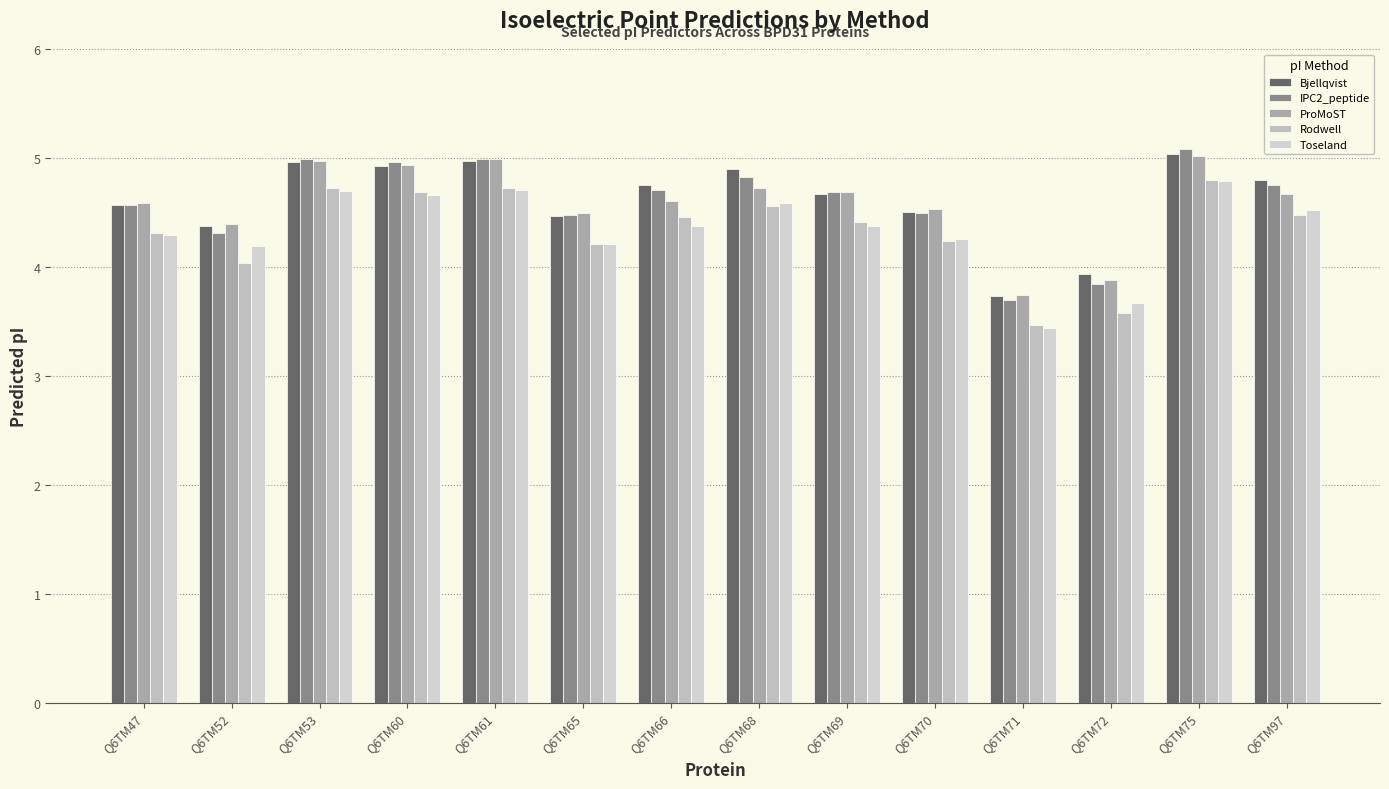

What is the lowest value of the Toseland series?

3.4